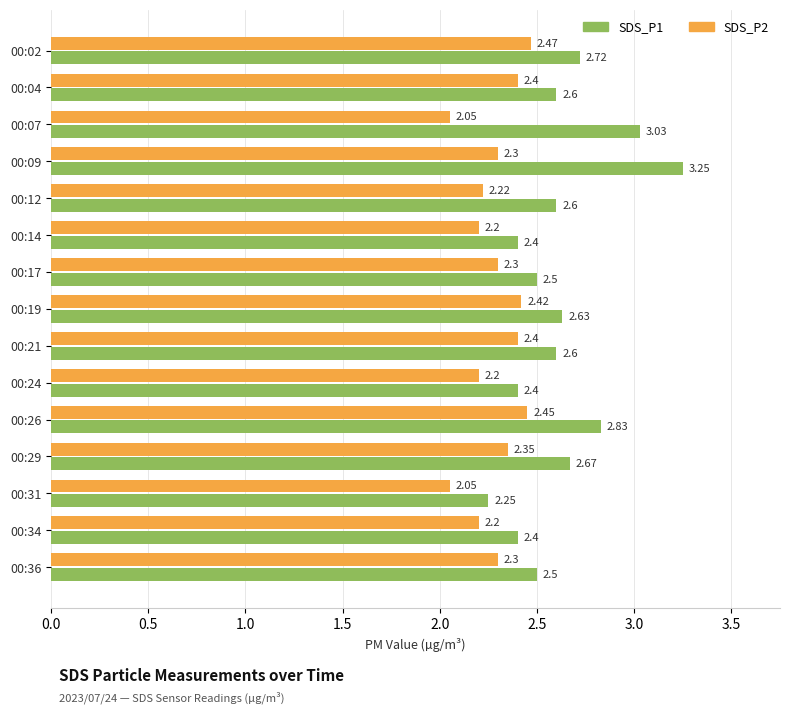

At how many categories does at least one series exceed 2?

15